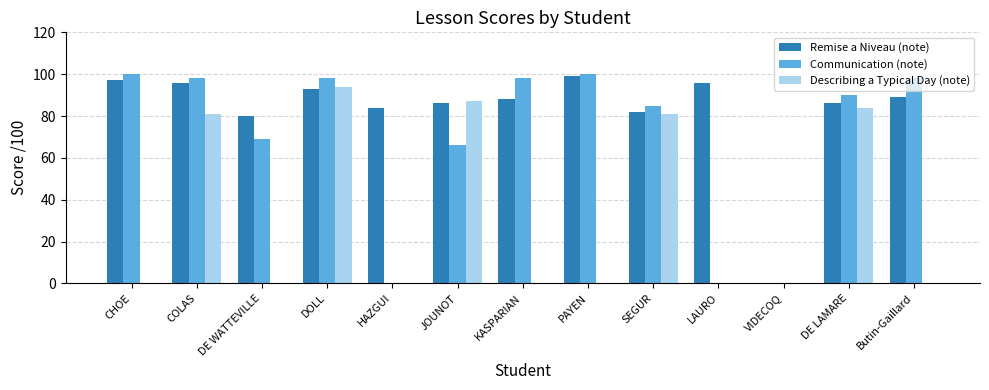

What is the highest value of the Describing a Typical Day (note) series?

94